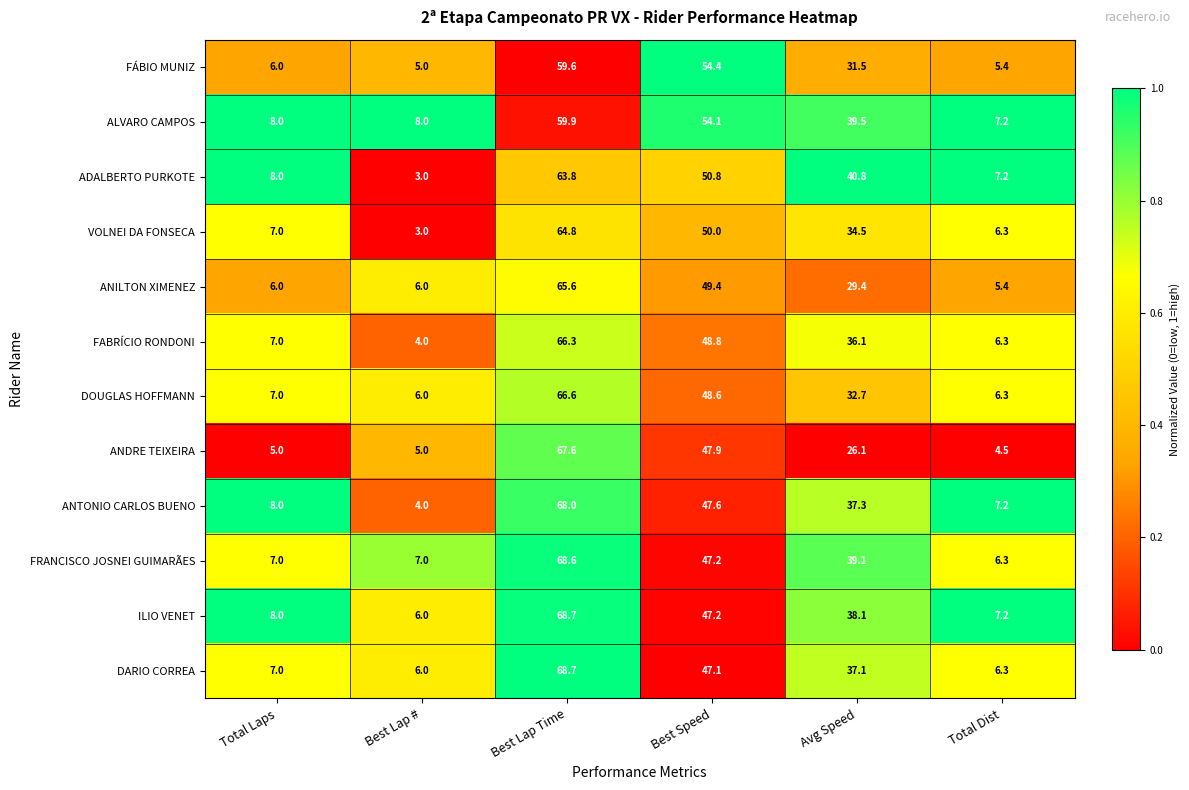

The value of FABRÍCIO RONDONI at Total Laps is 12.3. True or false?

False